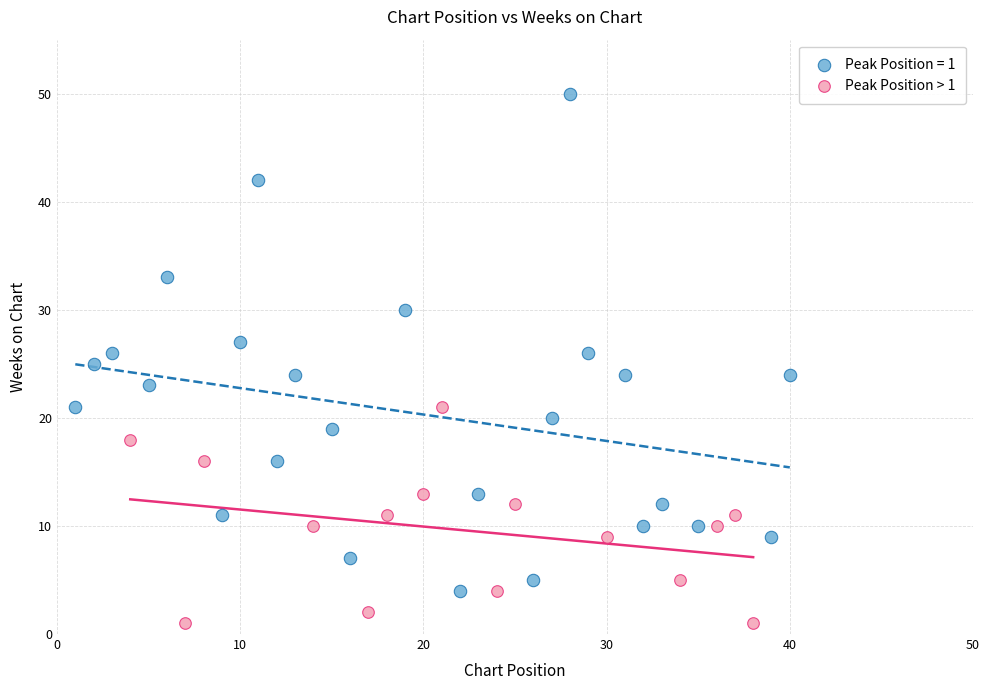

Which series has the largest Y range (max minus min)?

Peak Position = 1